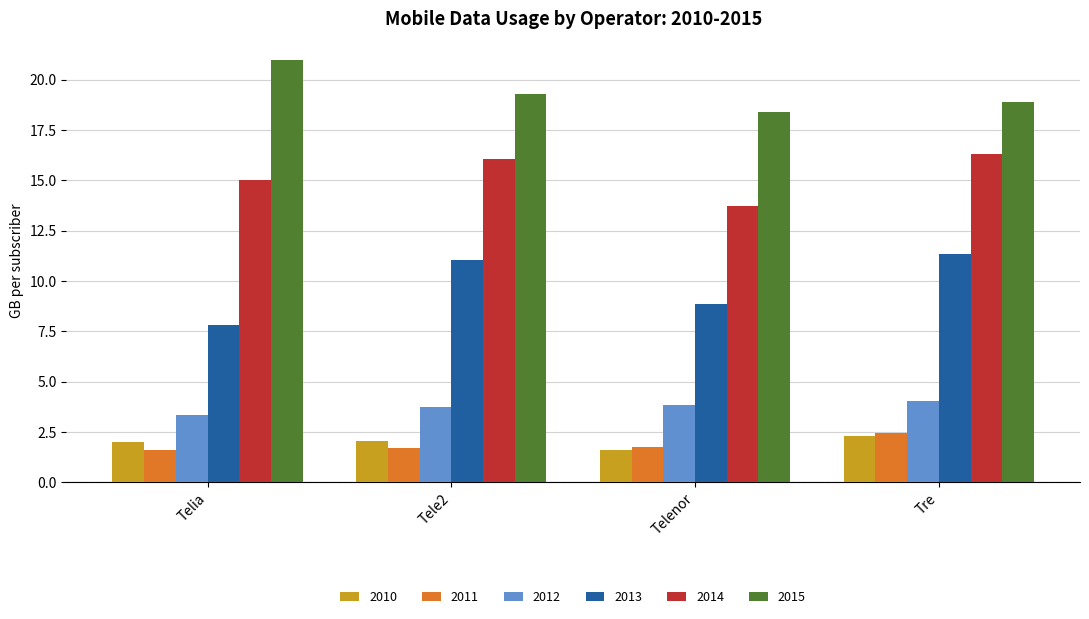

Rank the series at Tele2 from lowest to highest value.

2011, 2010, 2012, 2013, 2014, 2015